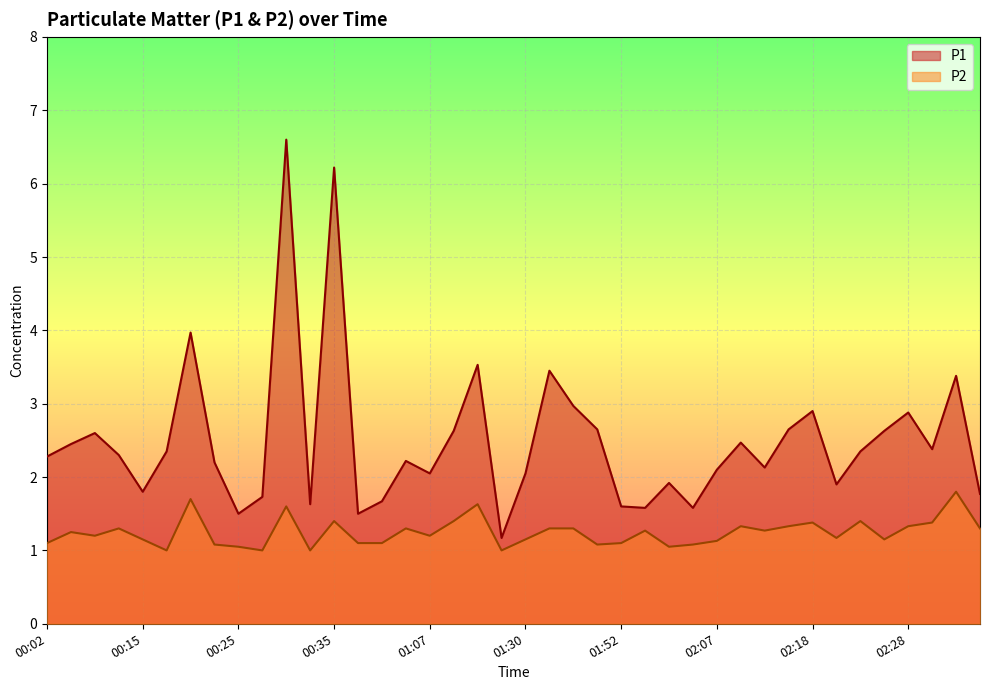

Which has a higher value, 02:23 or 02:35?

02:23